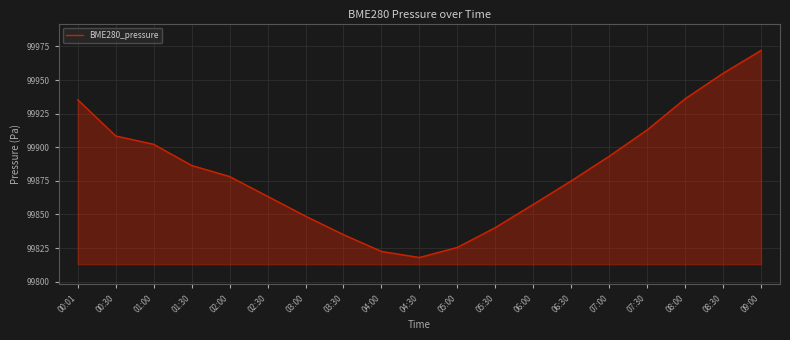

What is the difference between the values at 06:00 and 00:30?

50.9